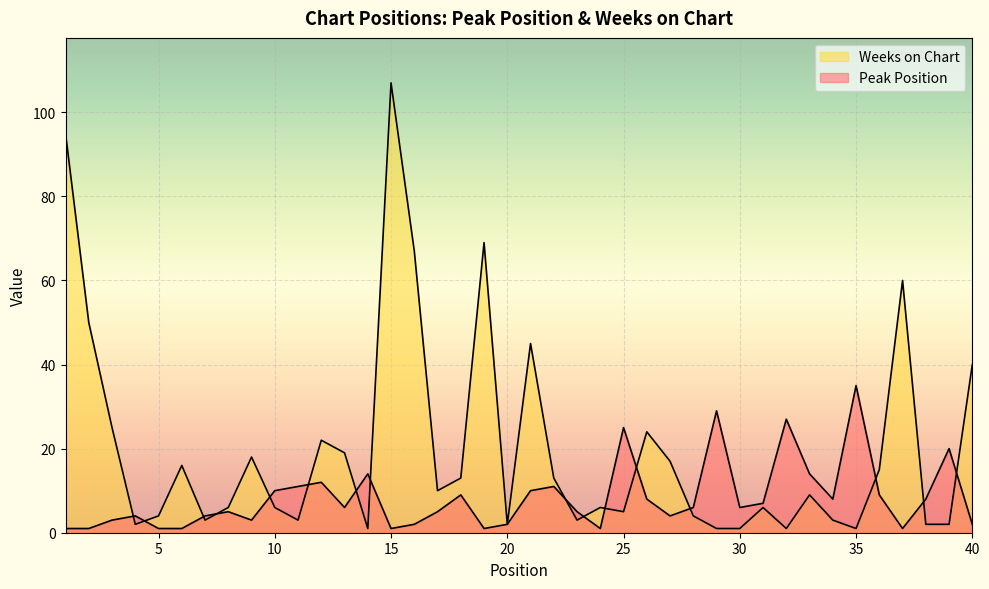

True or false: Weeks on Chart and Peak Position intersect in this chart.

True